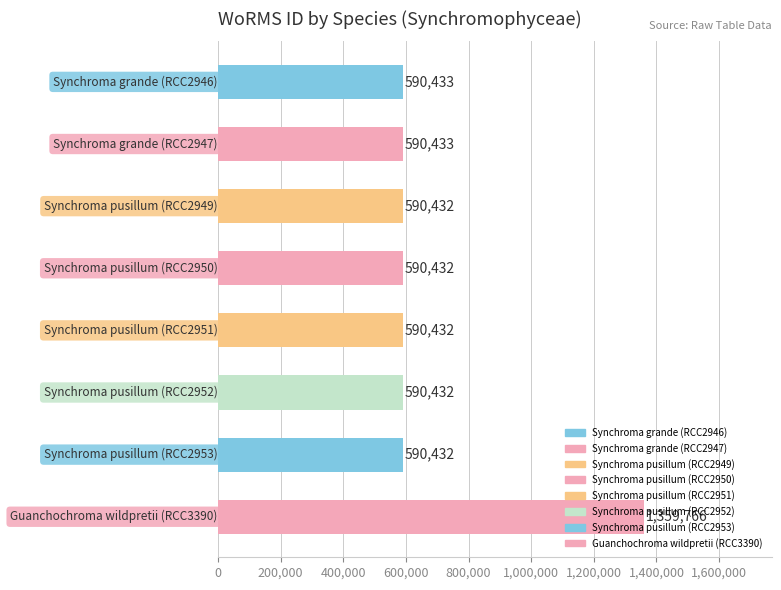

What is the average value?

686599